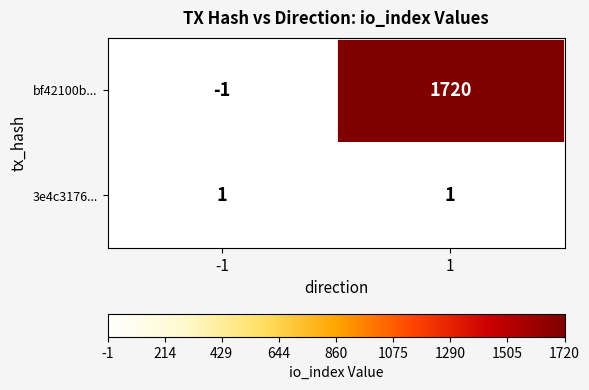

How many distinct data groups are displayed?

2